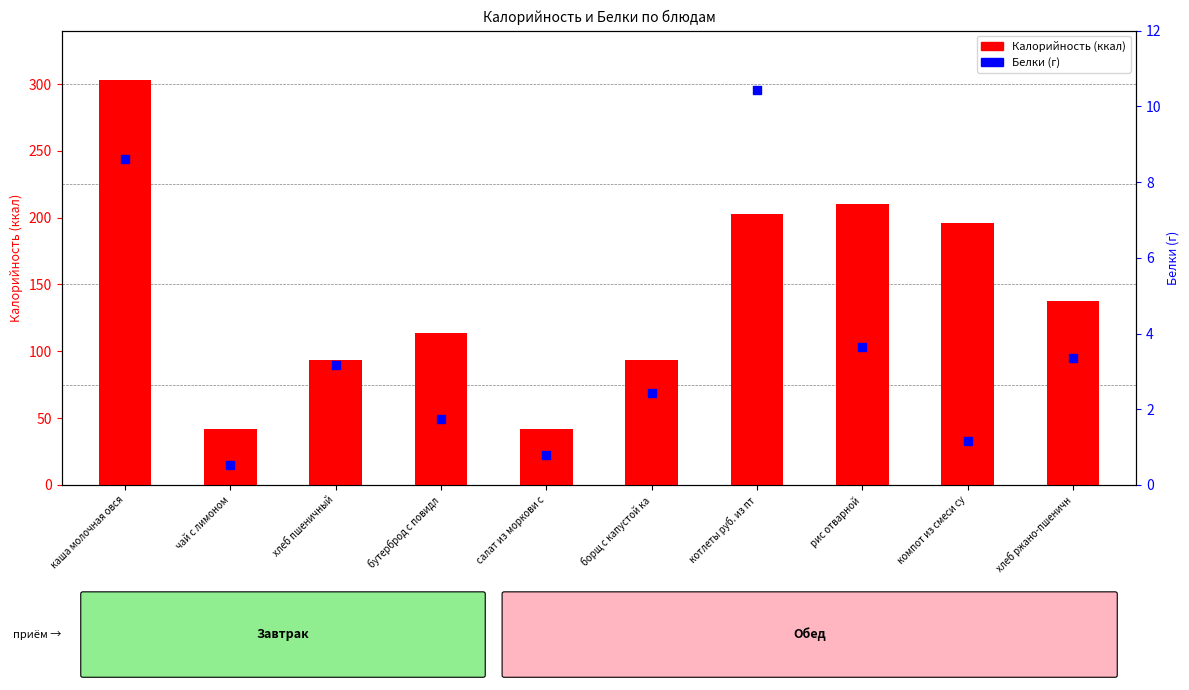

At how many categories does at least one series exceed 113?

6